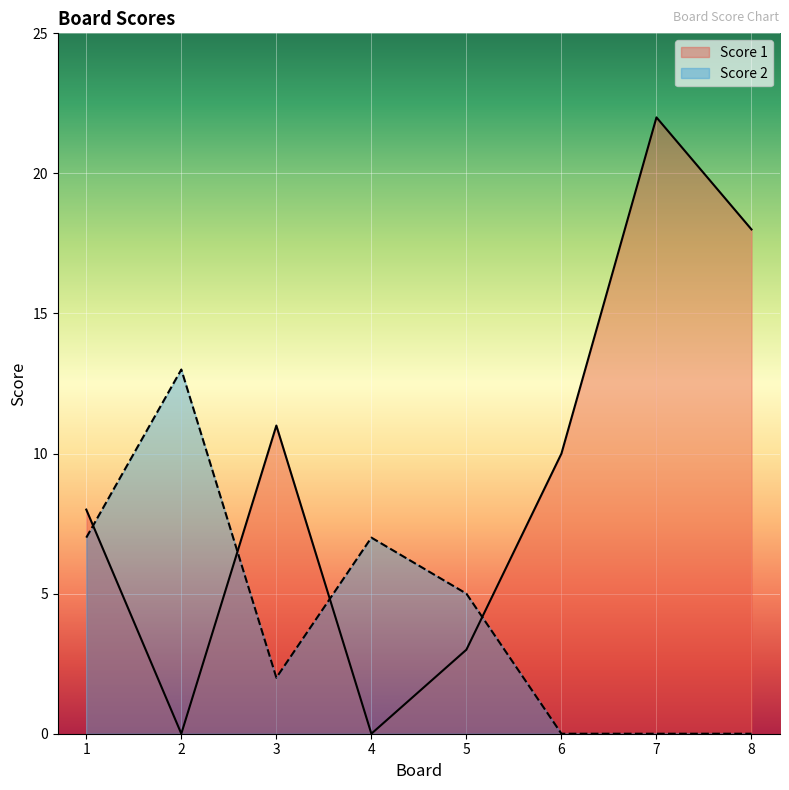

At which category is the sum across all series the highest?

7